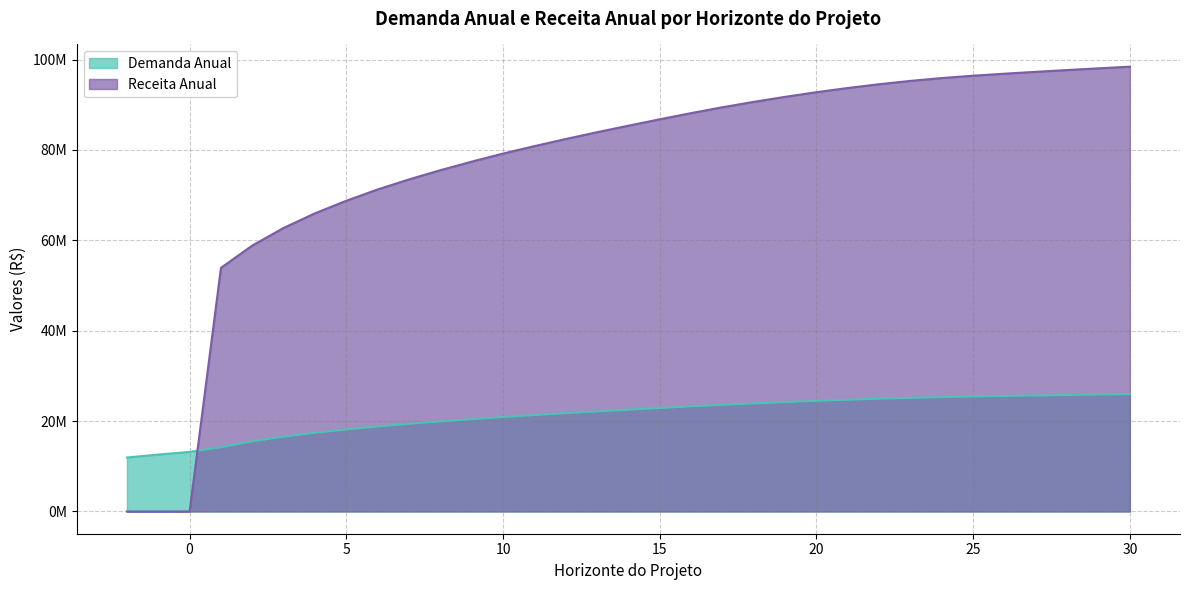

The value of Demanda Anual at 8 is 19928732.6. True or false?

True